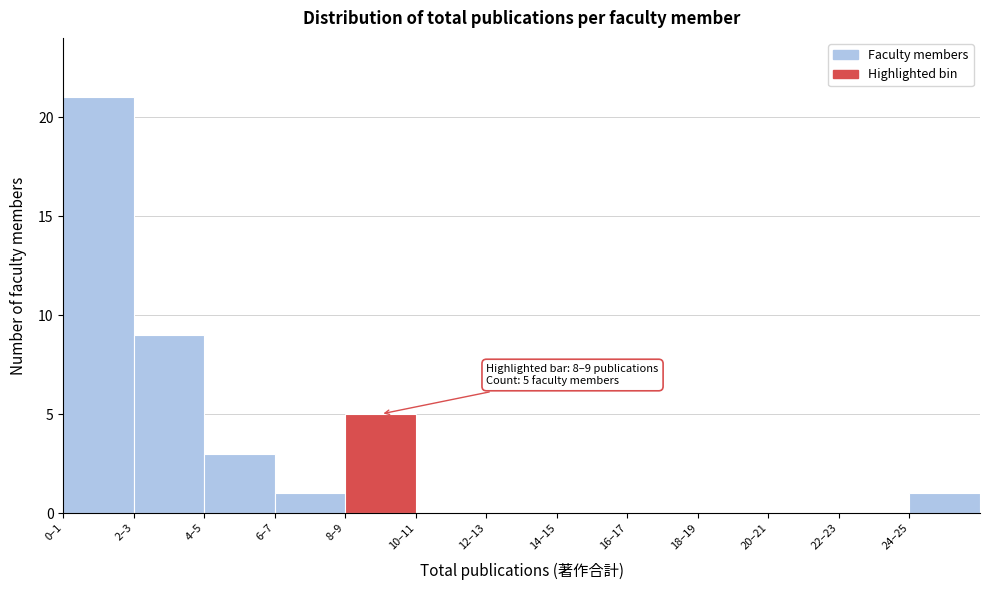

Reading right to left, transcribe all the data shown in this chart.

24–25=1	22–23=0	20–21=0	18–19=0	16–17=0	14–15=0	12–13=0	10–11=0	8–9=5	6–7=1	4–5=3	2–3=9	0–1=21